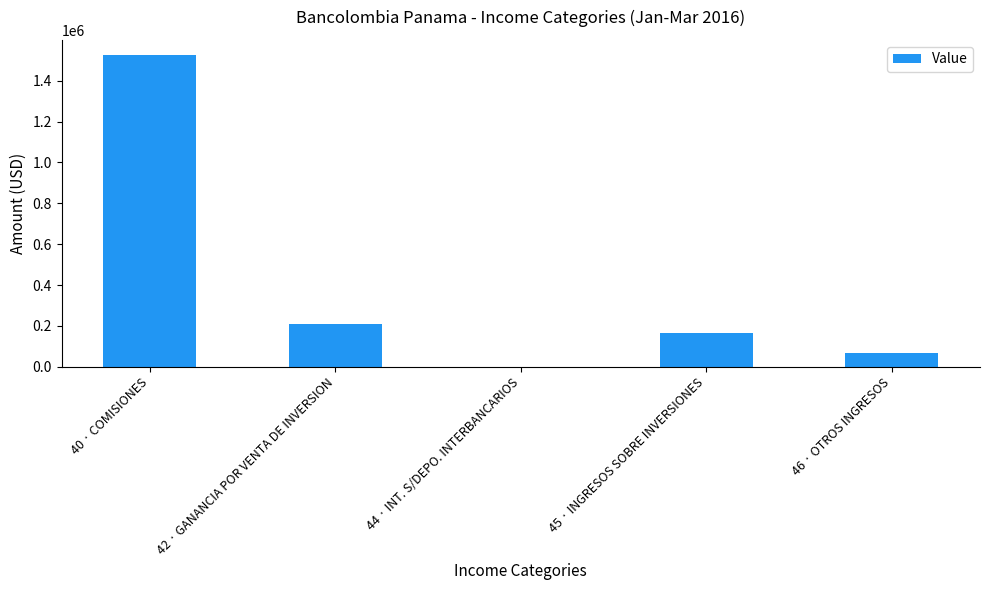

Reading left to right, what are all the values shown in this chart?

1523292.0	210709.4	102.8	164311.1	70105.4